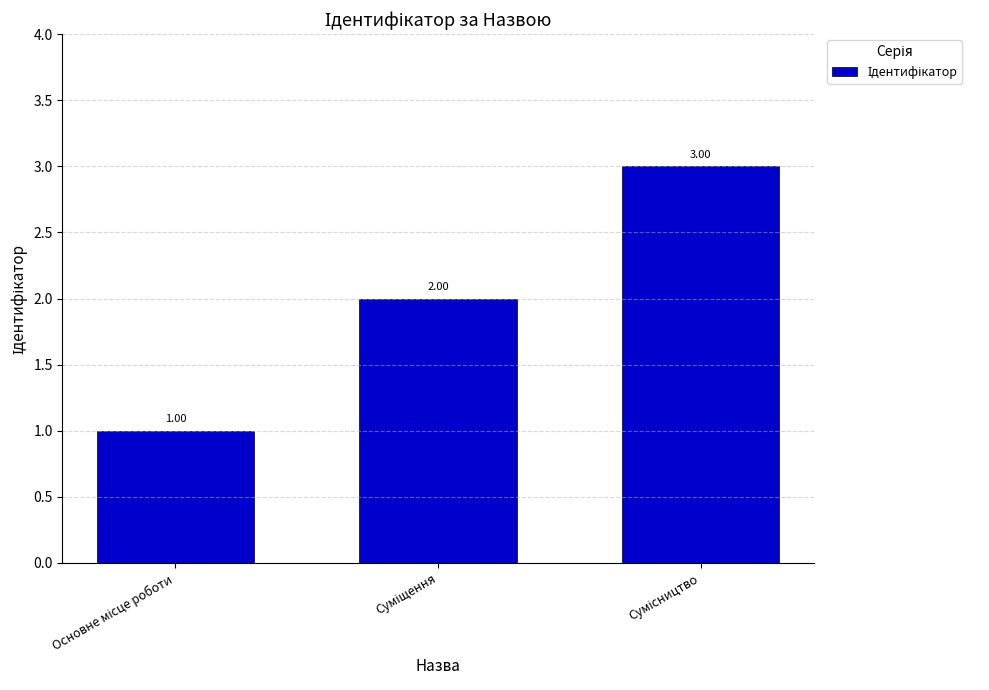

Count the number of categories in the chart.

3